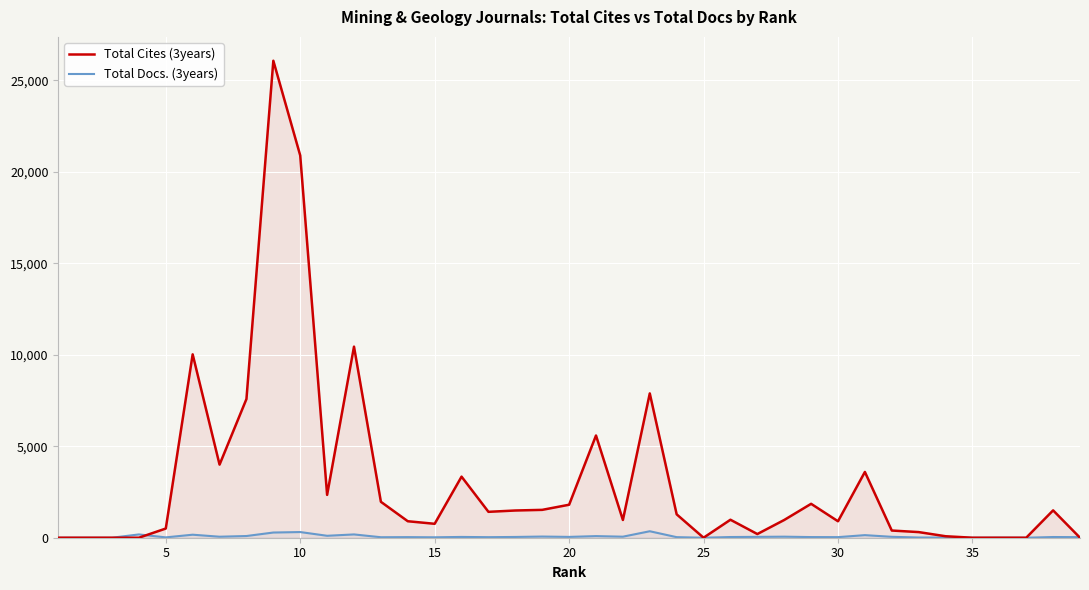

What is the greatest value displayed?

26068